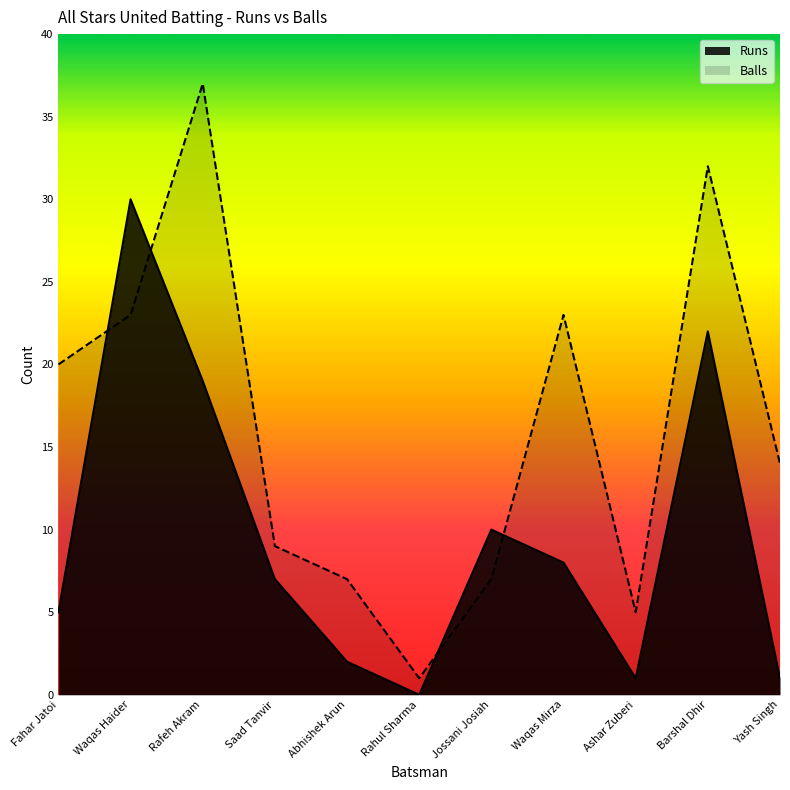

What is the label of the 5th point from the left?

Abhishek Arun